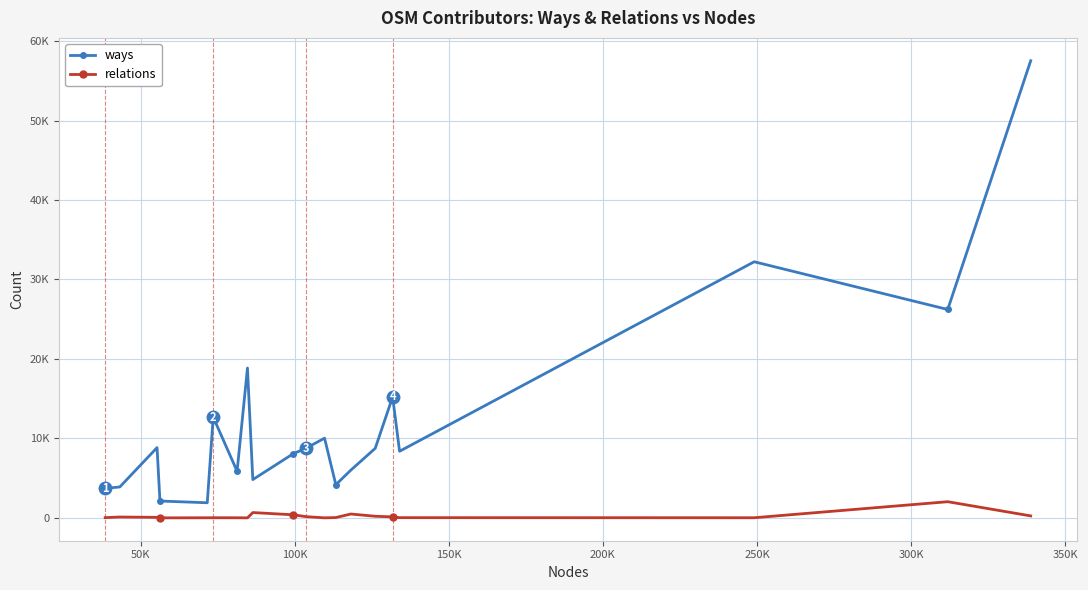

Reading right to left, transcribe all the data shown in this chart.

ways: 57522	26224	32229	8385	15222	8752	6005	4176	10032	8766	8079	4819	18860	5868	12680	1904	2124	8843	3891	3721
relations: 252	2037	20	31	130	206	489	44	7	157	390	672	5	18	20	19	4	69	110	34